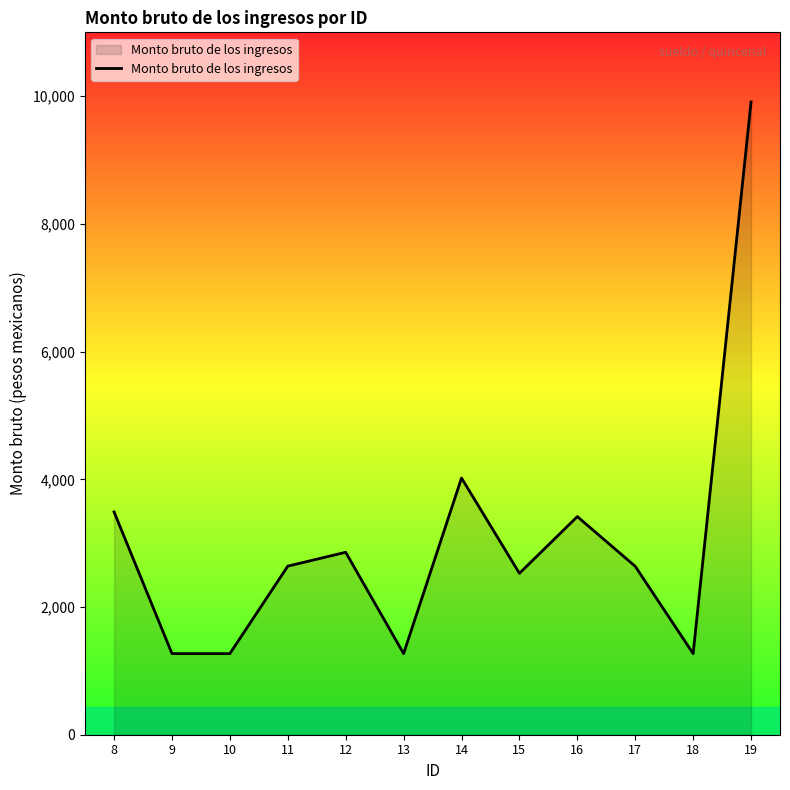

What is the change in value from 10 to 17?

+1367.0